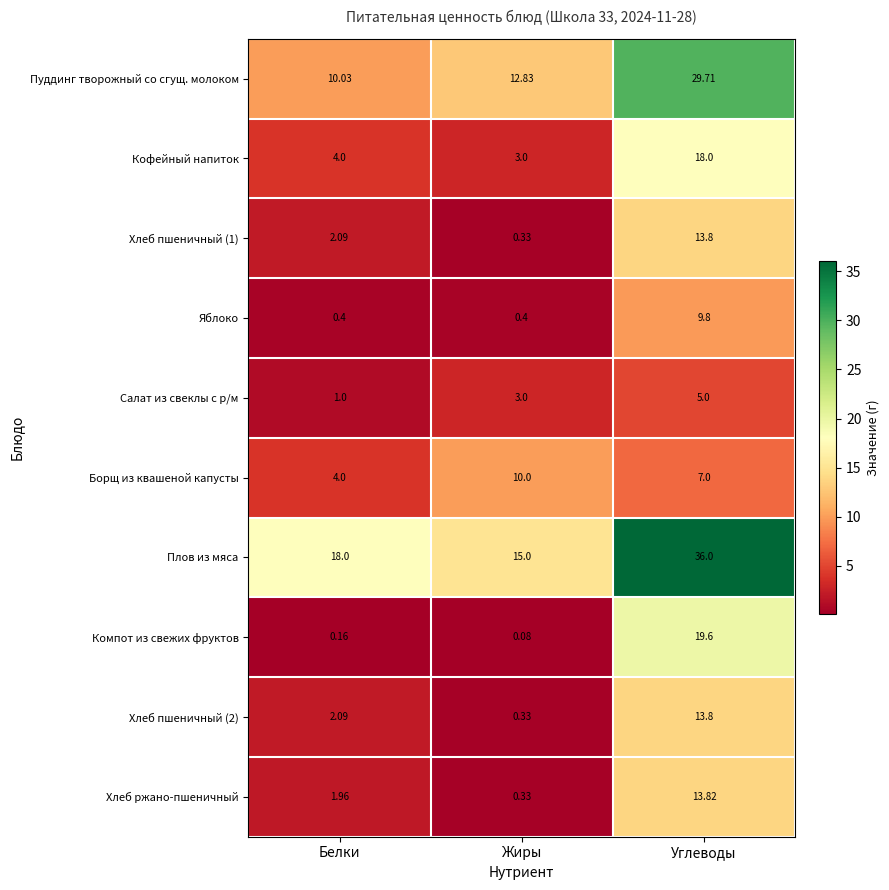

Is the value of Салат из свеклы с р/м at Углеводы greater than the value of Хлеб пшеничный (1) at Углеводы?

No